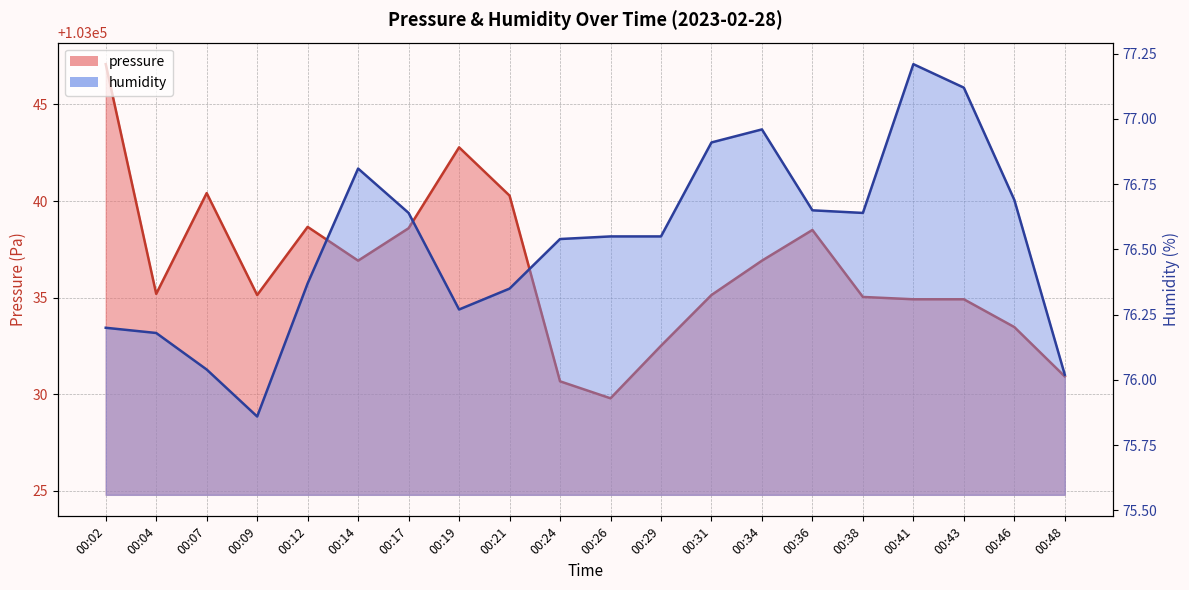

At how many categories does at least one series exceed 81220?

20